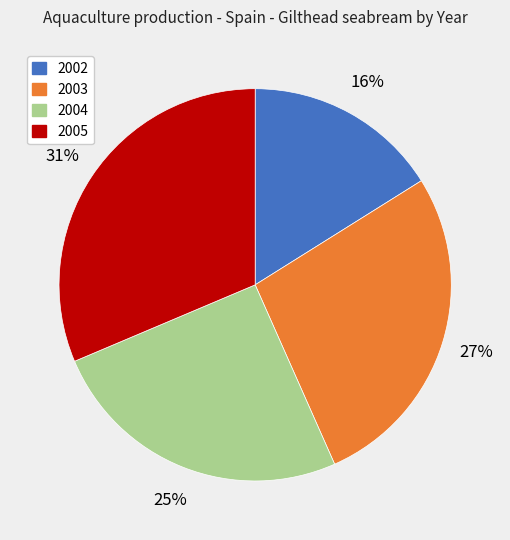

Combined, do 2003 and 2002 account for over 50%?

No